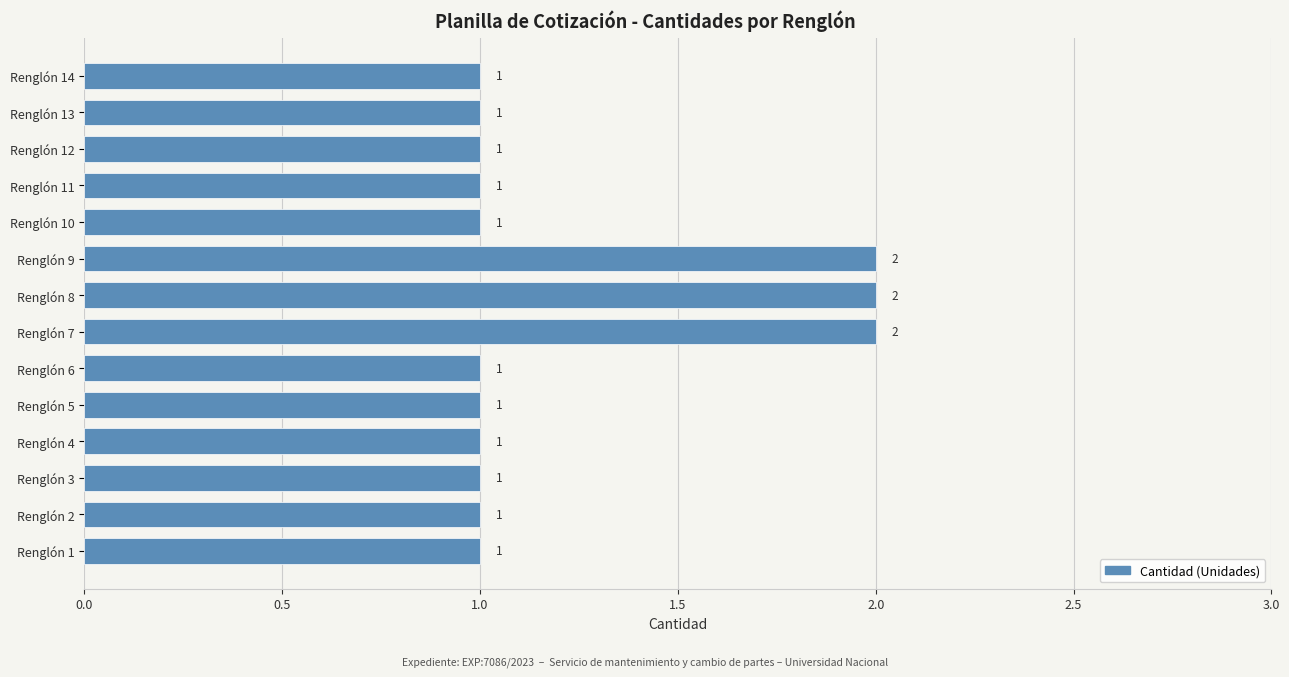

True or false: the data shows 1 at Renglón 7.

False